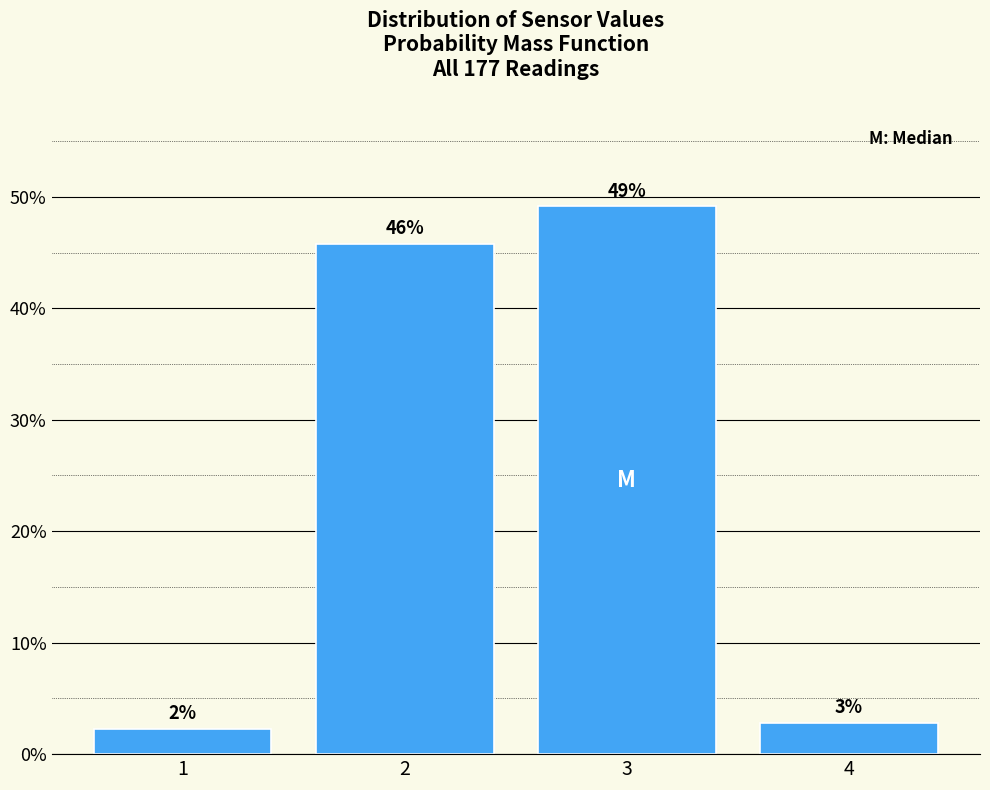

How many bars are there in total?

4